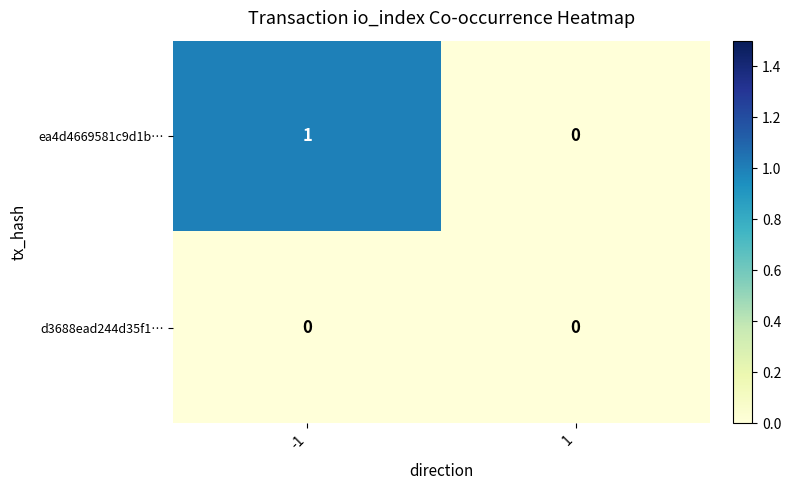

List the series in order of their overall mean, highest first.

ea4d4669581c9d1b…, d3688ead244d35f1…